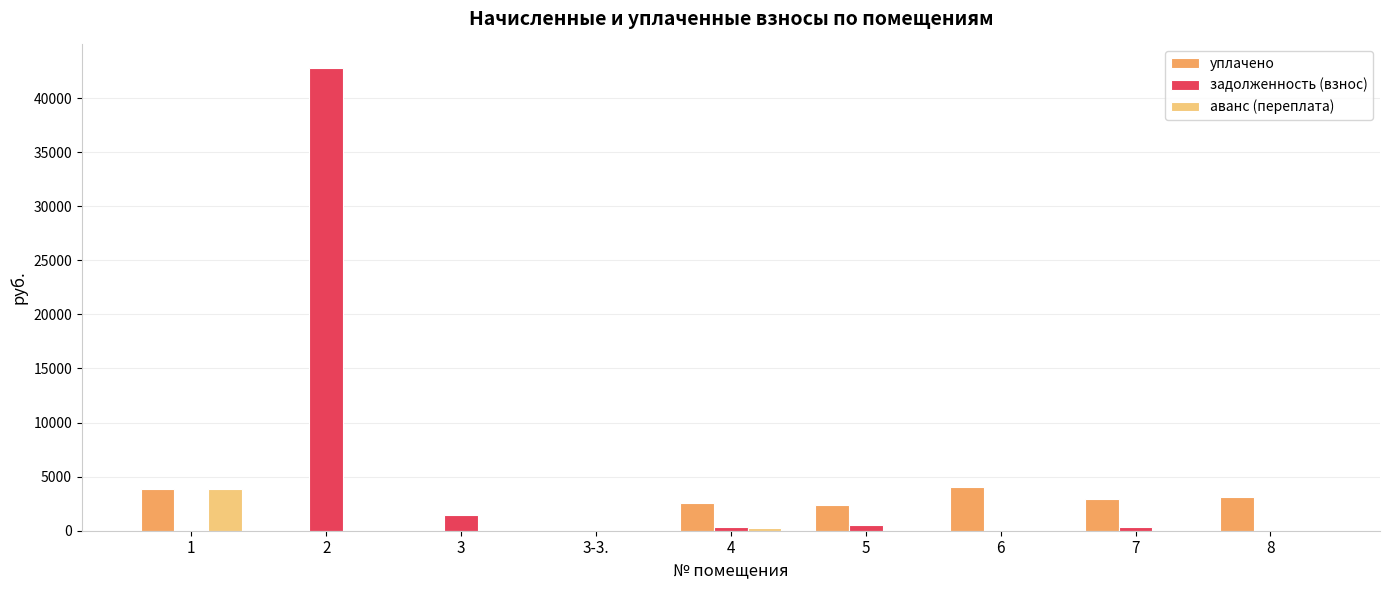

Which series changed the most between 2 and 4?

задолженность (взнос)